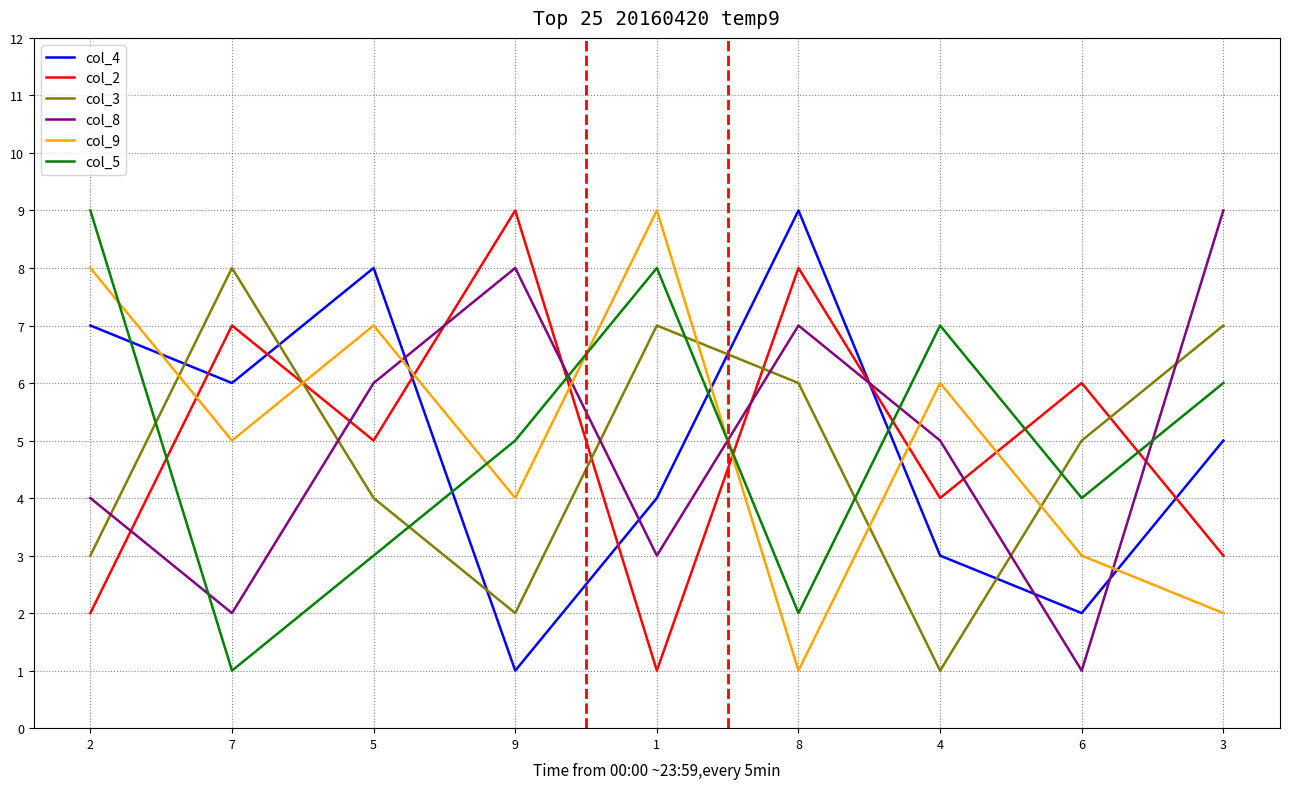

How many intersections are there between col_8 and col_5?

5